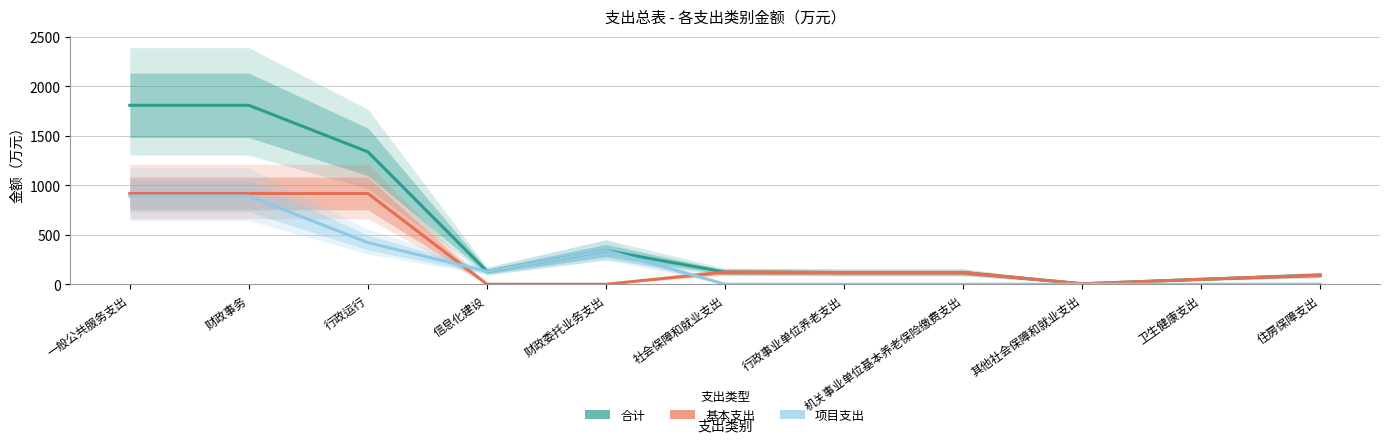

Rank the categories by 项目支出 value from highest to lowest.

一般公共服务支出, 财政事务, 行政运行, 财政委托业务支出, 信息化建设, 社会保障和就业支出, 行政事业单位养老支出, 机关事业单位基本养老保险缴费支出, 其他社会保障和就业支出, 卫生健康支出, 住房保障支出